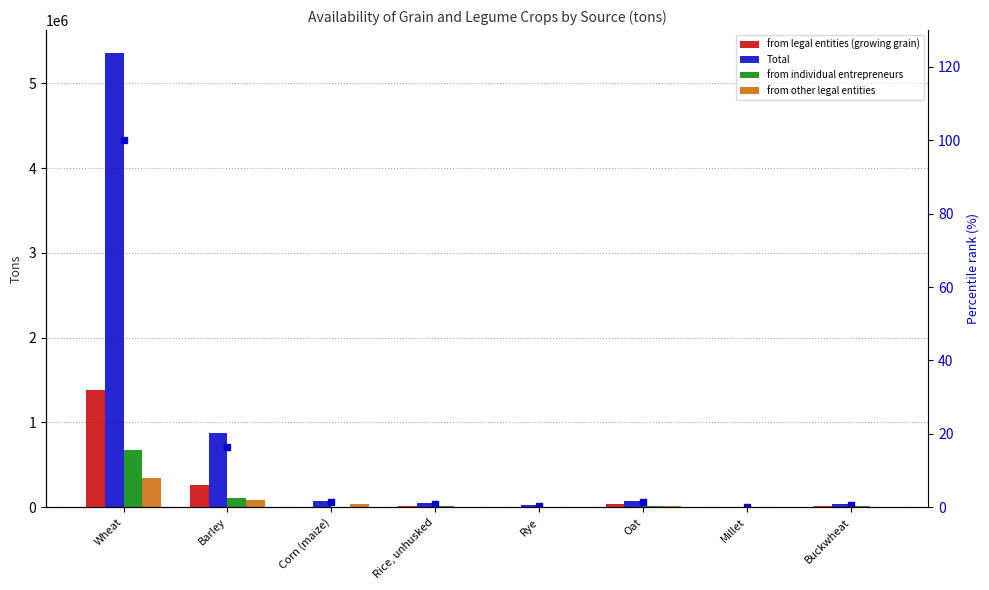

The value of from legal entities (growing grain) at Barley is 71445.3. True or false?

False